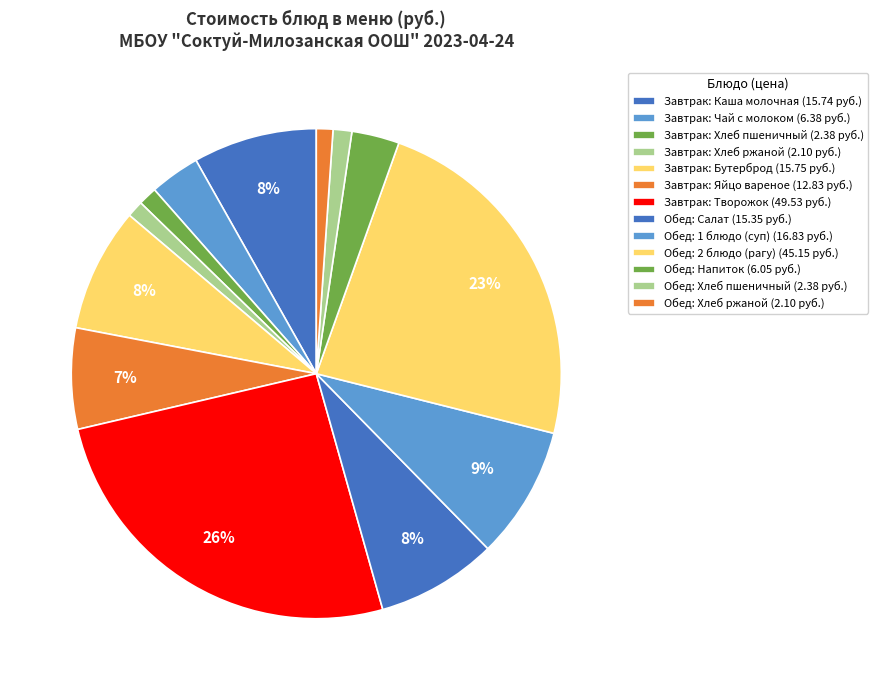

How many segments does this pie chart have?

13